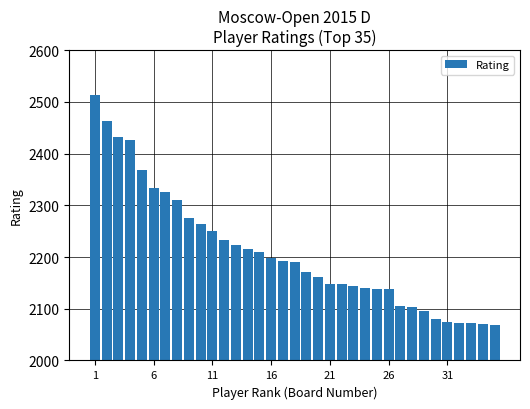

What is the value of the 2nd bar from the left?

2464